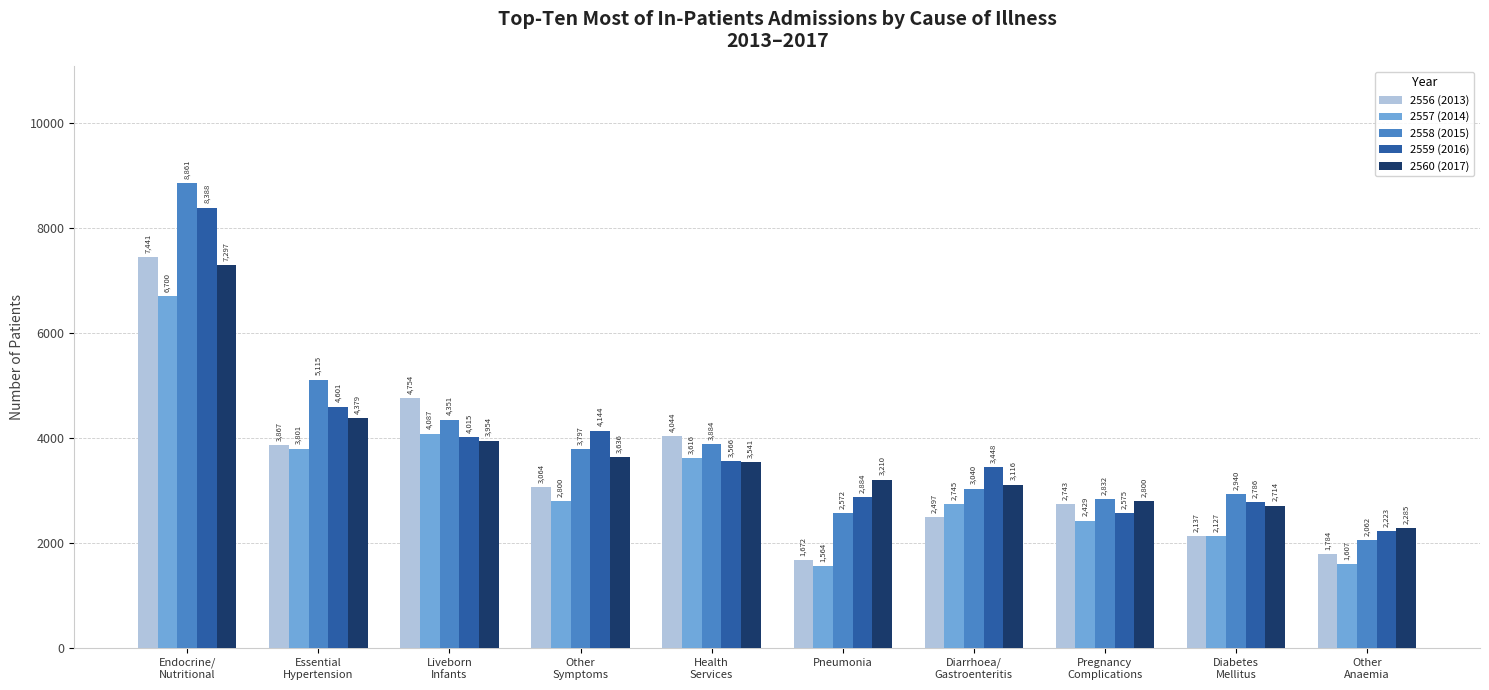

List the labels in order of 2559 (2016) value, largest first.

Endocrine/
Nutritional, Essential
Hypertension, Other
Symptoms, Liveborn
Infants, Health
Services, Diarrhoea/
Gastroenteritis, Pneumonia, Diabetes
Mellitus, Pregnancy
Complications, Other
Anaemia